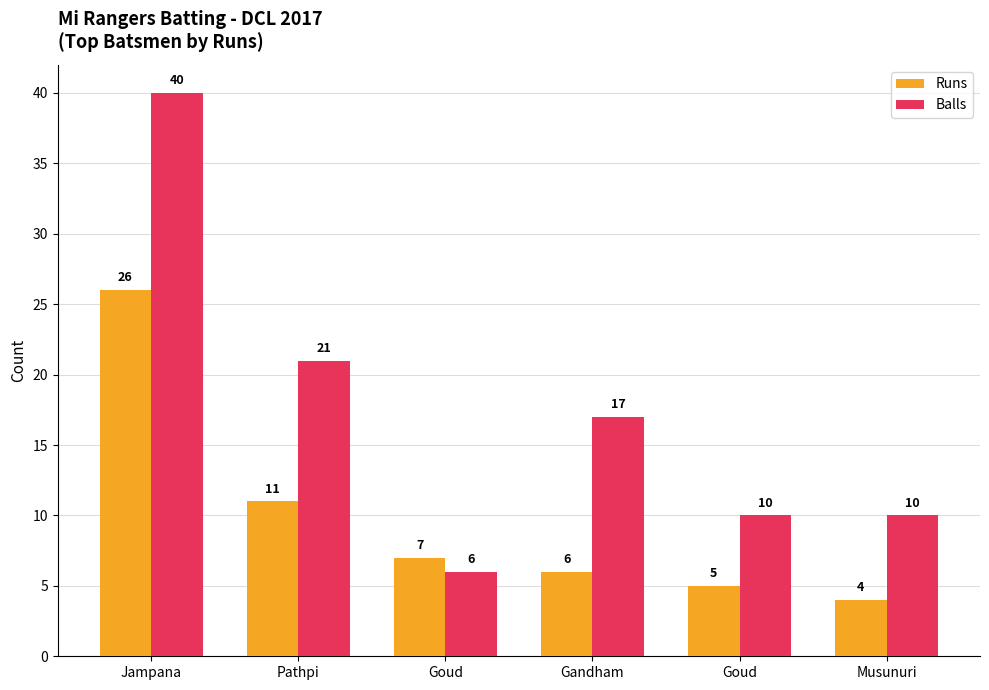

What is the total value across all series at Pathpi?

32